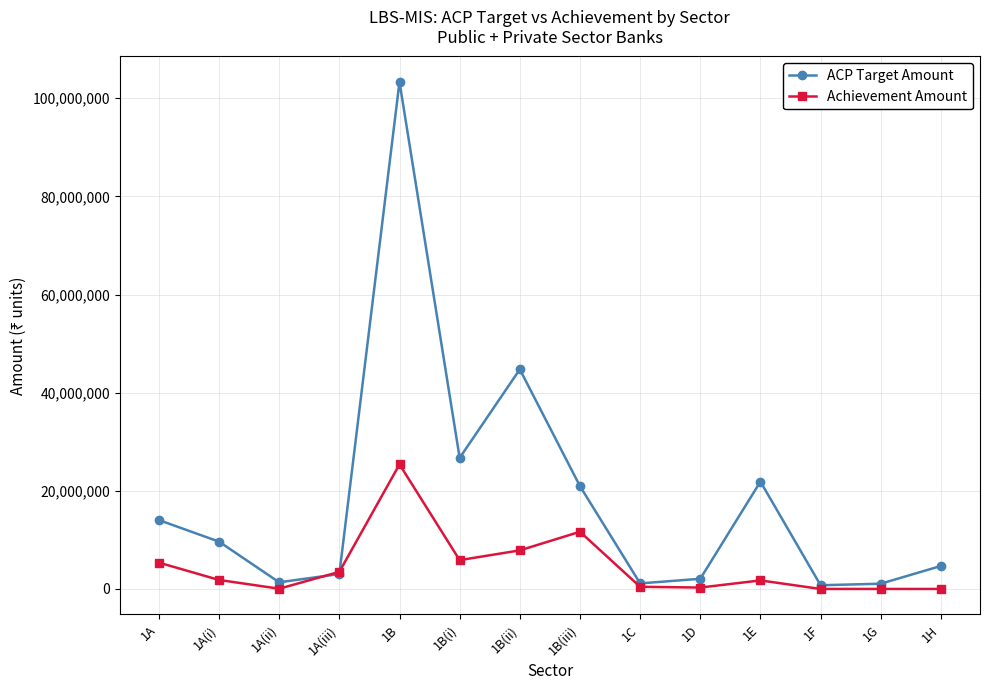

Count the number of categories in the chart.

14